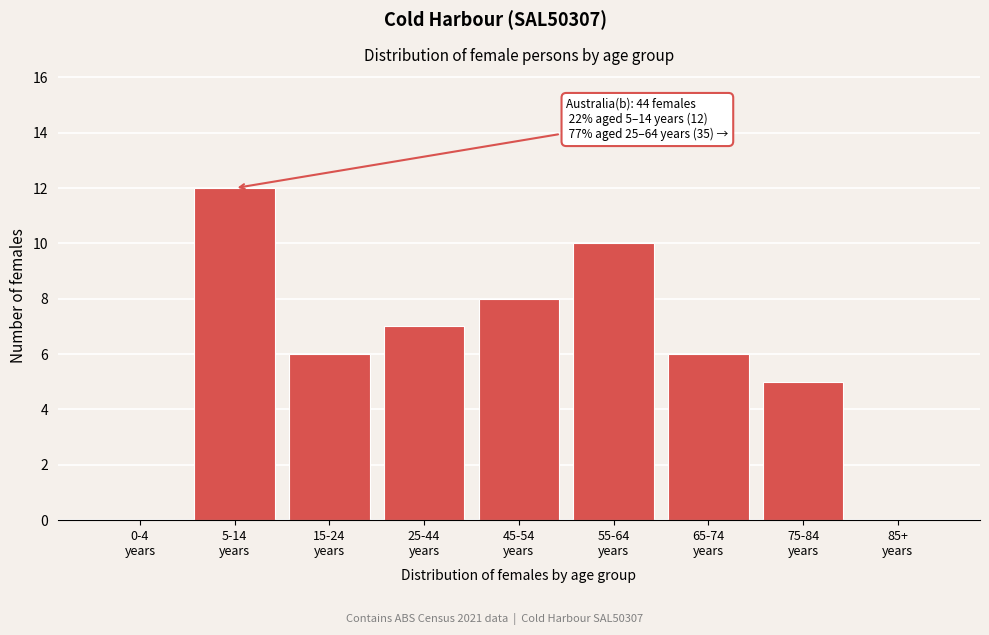

What is the maximum value shown in the chart?

12